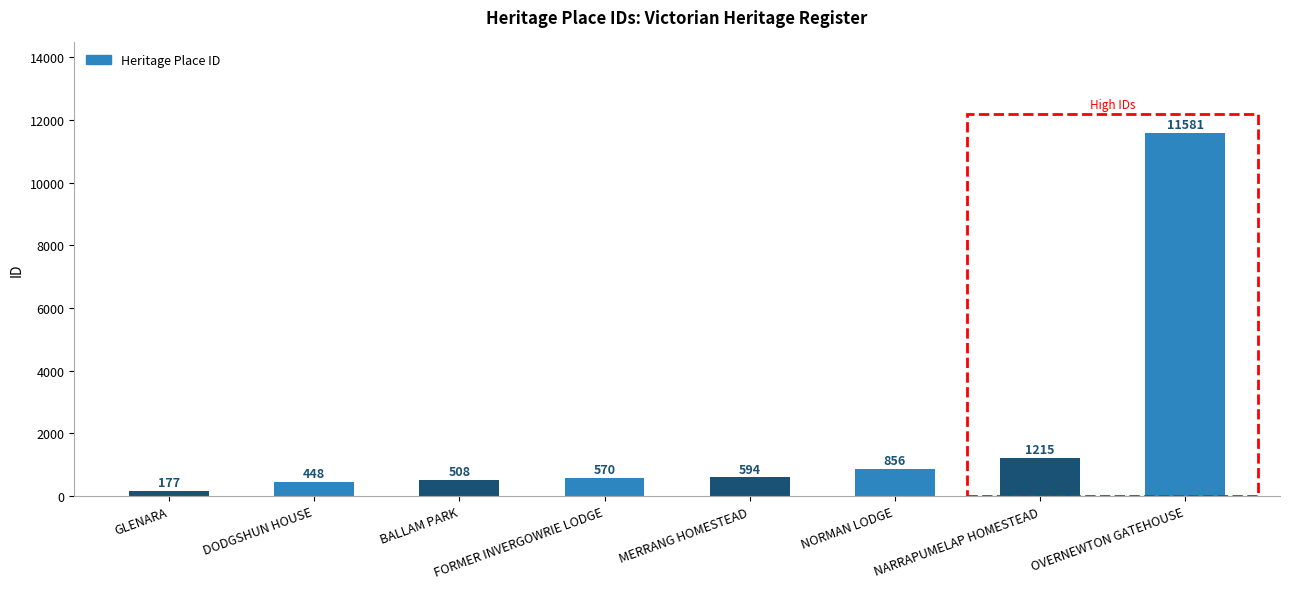

Is it true that the value at NARRAPUMELAP HOMESTEAD is 1215?

True